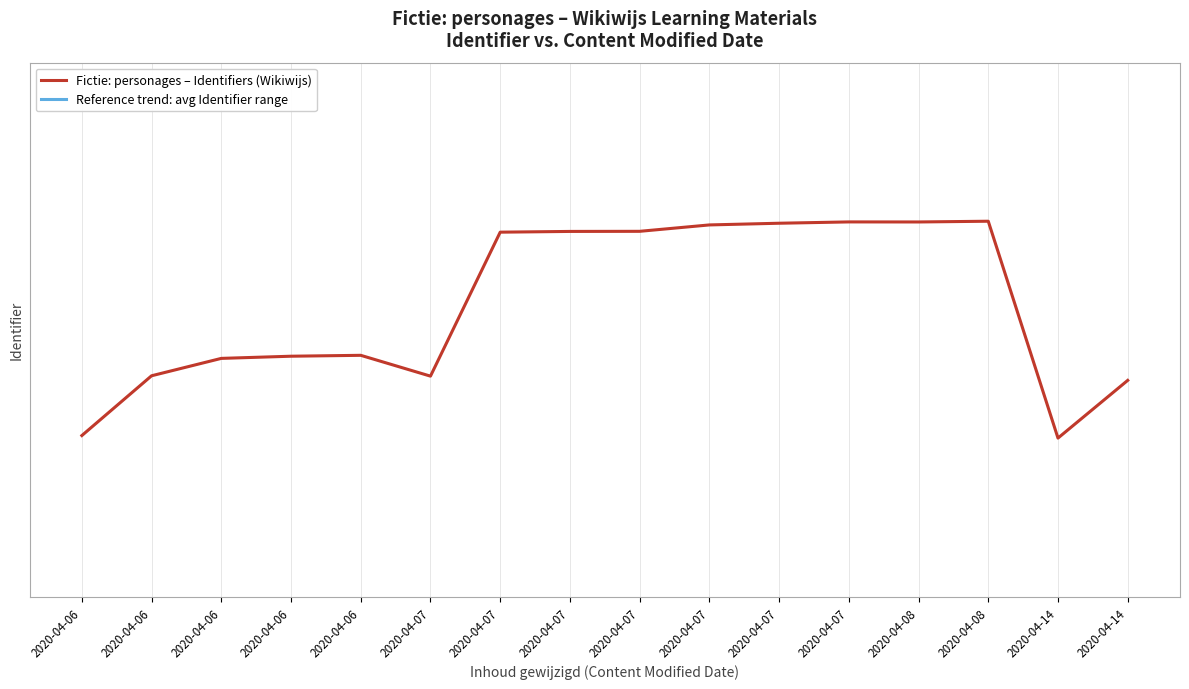

Which category has the highest value in the Reference trend: avg Identifier range series?

2020-04-14